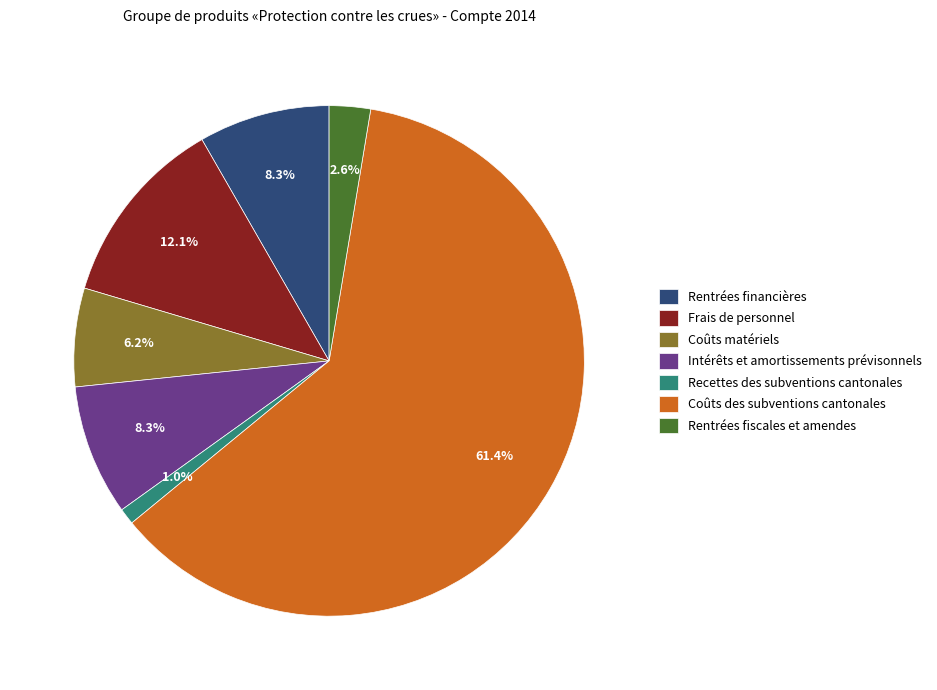

Between Coûts matériels and Rentrées financières, which is larger?

Rentrées financières